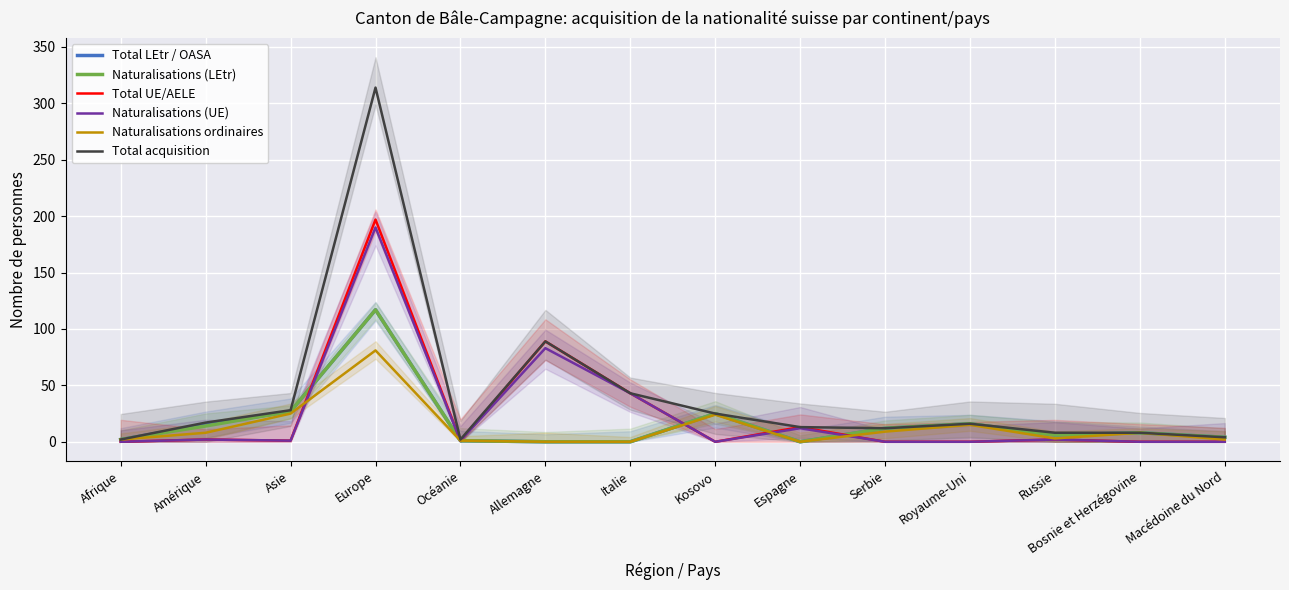

Reading right to left, transcribe all the data shown in this chart.

Total LEtr / OASA: Macédoine du Nord=4	Bosnie et Herzégovine=8	Russie=6	Royaume-Uni=16	Serbie=12	Espagne=0	Kosovo=25	Italie=0	Allemagne=0	Océanie=1	Europe=117	Asie=27	Amérique=15	Afrique=2
Naturalisations (LEtr): Macédoine du Nord=4	Bosnie et Herzégovine=8	Russie=6	Royaume-Uni=16	Serbie=12	Espagne=0	Kosovo=25	Italie=0	Allemagne=0	Océanie=1	Europe=117	Asie=27	Amérique=14	Afrique=2
Total UE/AELE: Macédoine du Nord=0	Bosnie et Herzégovine=0	Russie=2	Royaume-Uni=0	Serbie=0	Espagne=13	Kosovo=0	Italie=43	Allemagne=89	Océanie=1	Europe=197	Asie=1	Amérique=2	Afrique=0
Naturalisations (UE): Macédoine du Nord=0	Bosnie et Herzégovine=0	Russie=2	Royaume-Uni=0	Serbie=0	Espagne=12	Kosovo=0	Italie=43	Allemagne=83	Océanie=1	Europe=190	Asie=1	Amérique=2	Afrique=0
Naturalisations ordinaires: Macédoine du Nord=2	Bosnie et Herzégovine=8	Russie=3	Royaume-Uni=15	Serbie=9	Espagne=0	Kosovo=24	Italie=0	Allemagne=0	Océanie=1	Europe=81	Asie=25	Amérique=8	Afrique=2
Total acquisition: Macédoine du Nord=4	Bosnie et Herzégovine=8	Russie=8	Royaume-Uni=16	Serbie=12	Espagne=13	Kosovo=25	Italie=43	Allemagne=89	Océanie=2	Europe=314	Asie=28	Amérique=17	Afrique=2